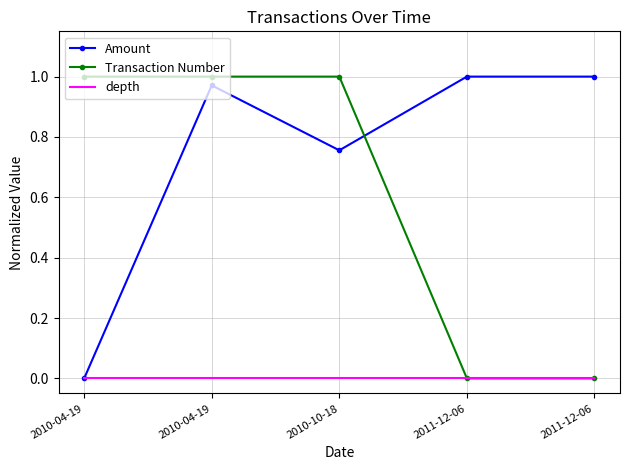

How many interior local peaks does the Transaction Number series have?

1